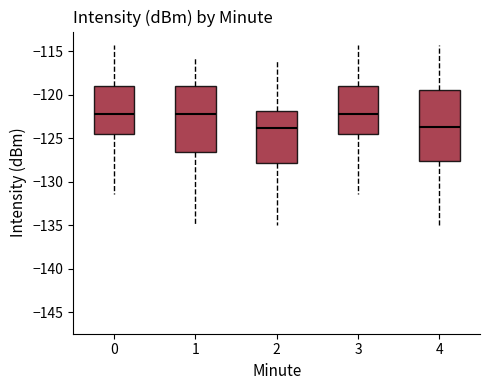

Where does the median line of the box at x = 3 sit on the y-axis? The values are not printed on the chart, so give them approximately, as read against the axis.

-122.0